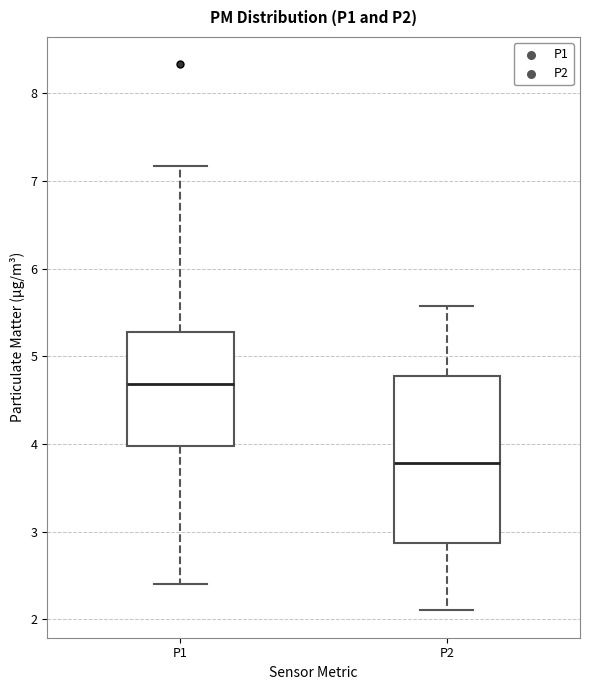

Which box has the highest median line?

P1